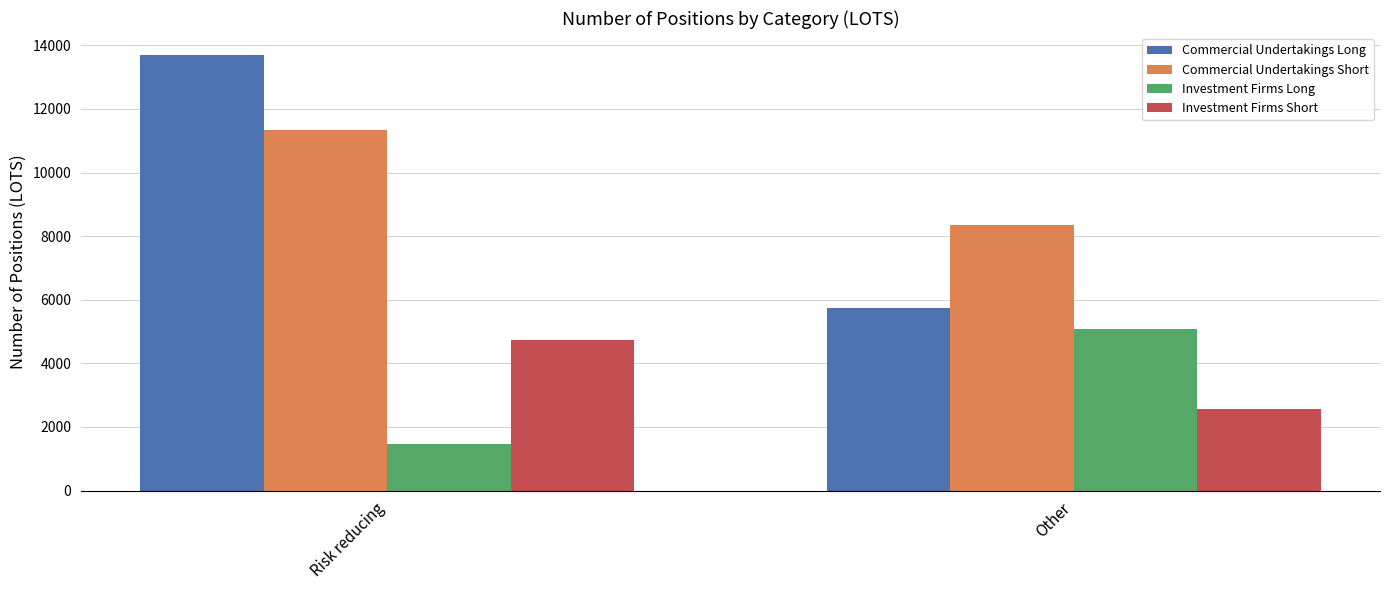

What is the sum of the Investment Firms Short values at Other and Risk reducing?

7318.0